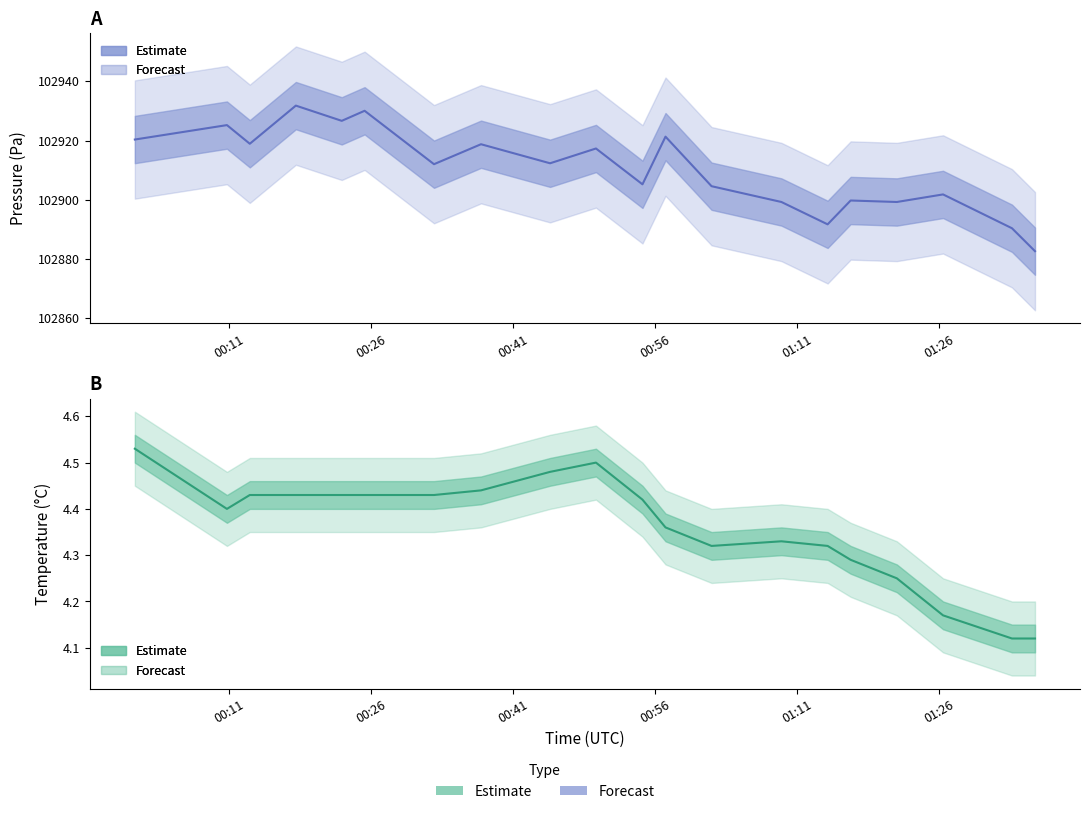

True or false: Temperature and Pressure cross at least once.

False